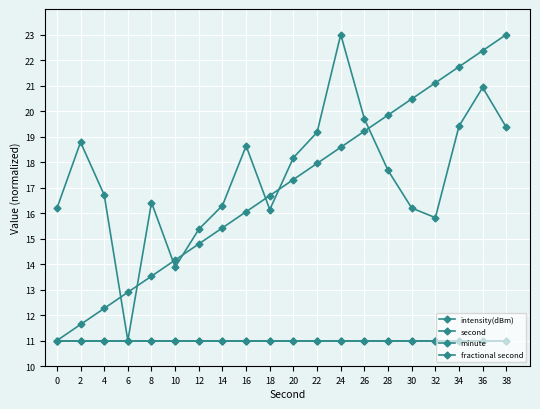

Does the chart have visible grid lines?

Yes